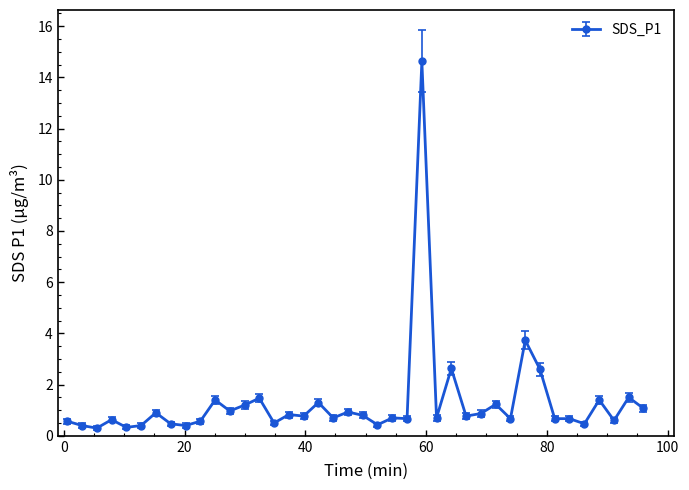

What is the greatest value displayed?

14.6